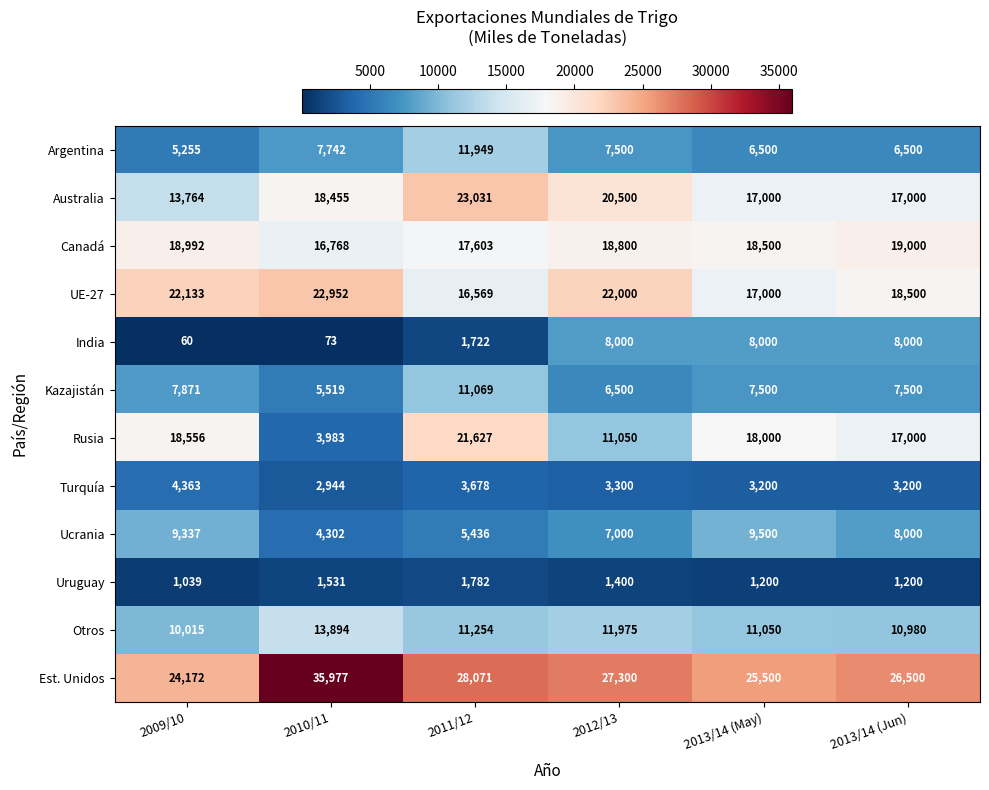

Count the number of data series in this chart.

12